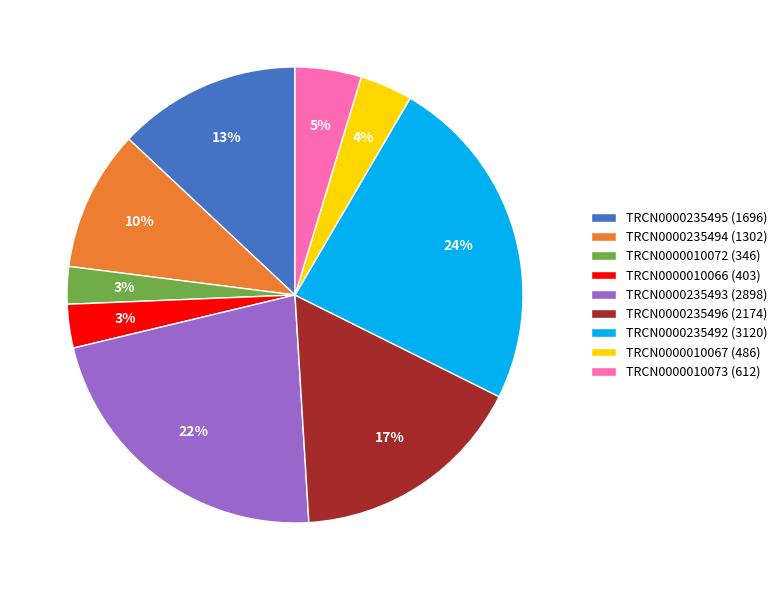

How many slices are in this pie chart?

9